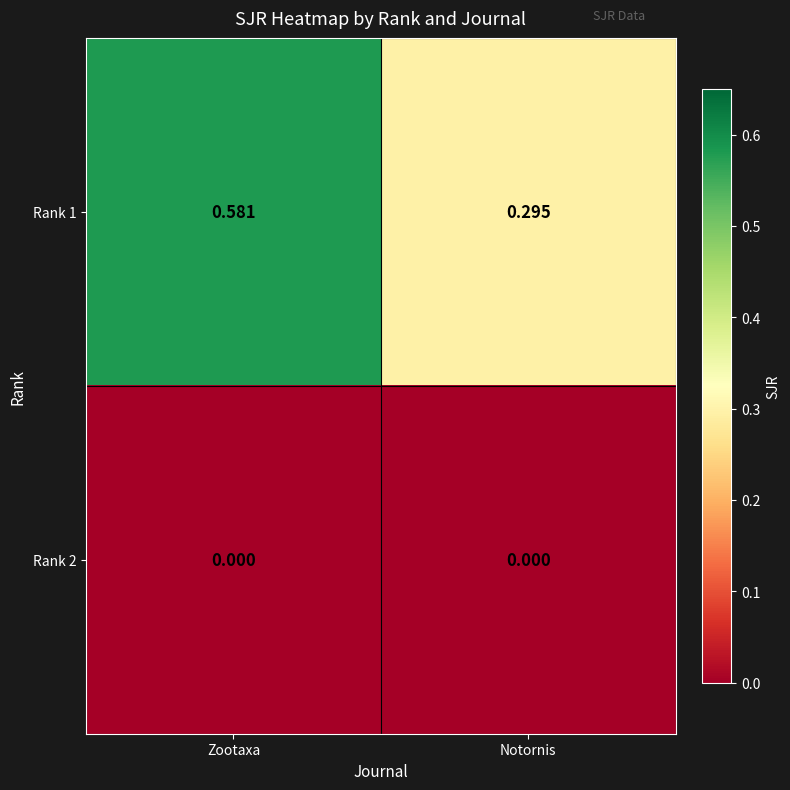

Where is Rank 1 nearest to the value 0?

Notornis